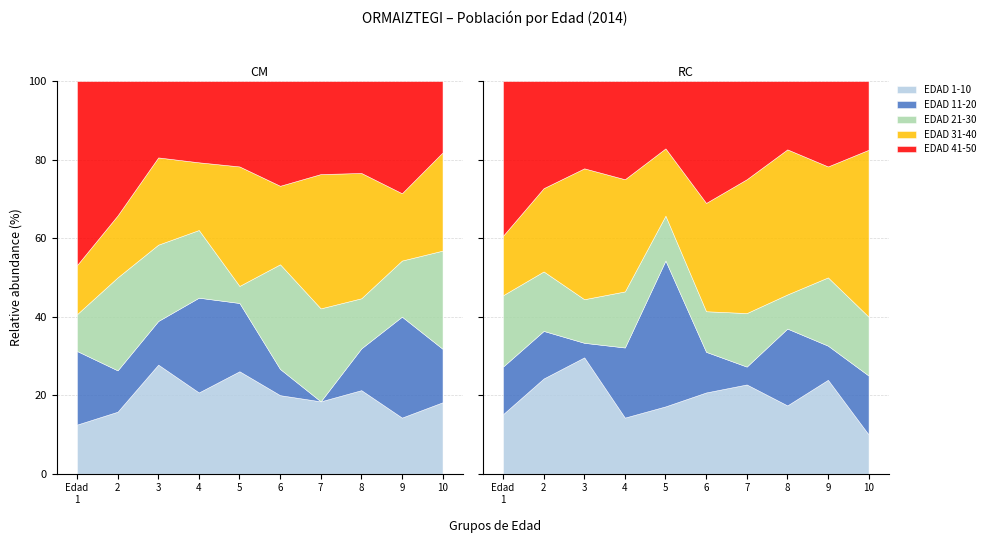

Rank the series at EDAD 9 from lowest to highest value.

EDAD 1-10, EDAD 21-30, EDAD 31-40, EDAD 11-20, EDAD 41-50